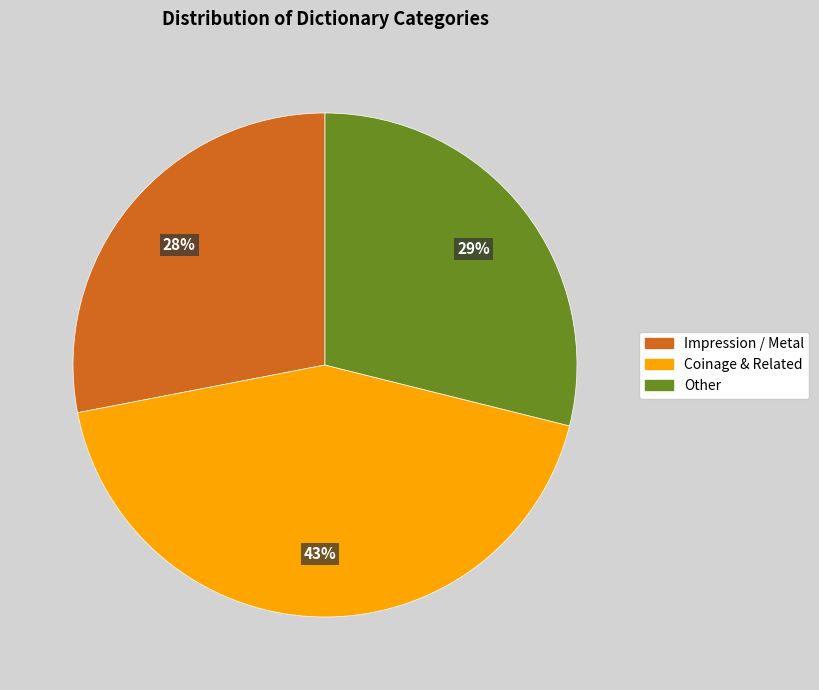

Is the sum of Impression / Metal and Other greater than half?

Yes